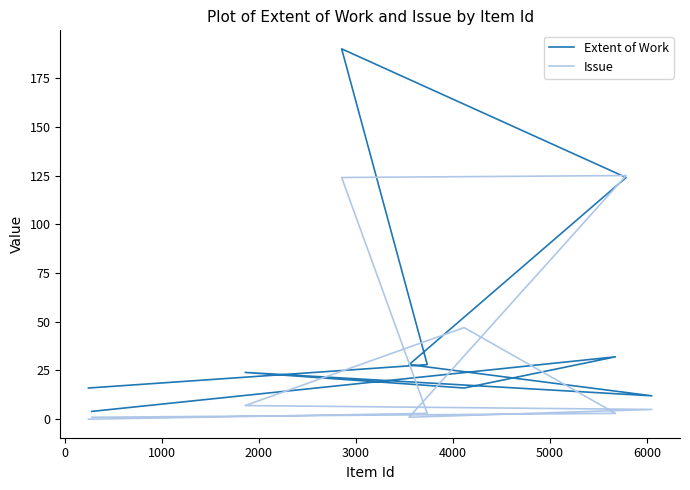

How many lines are shown in the chart?

2